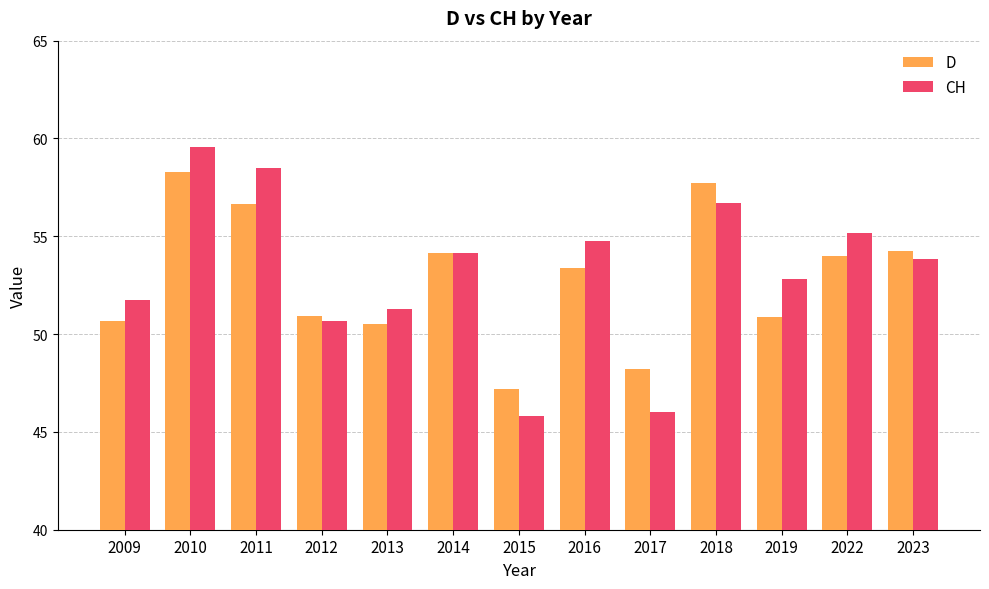

Are the bars horizontal?

No